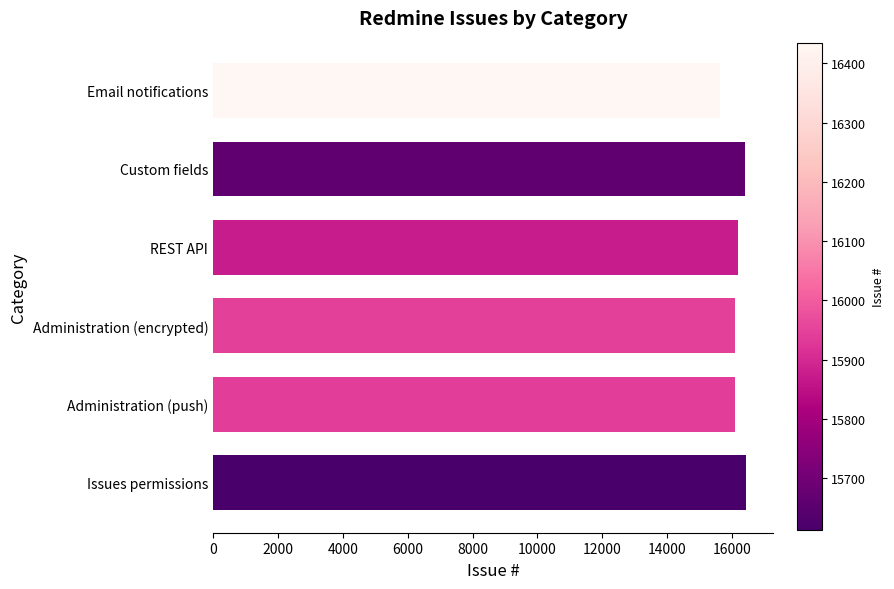

Is it true that the value at Administration (encrypted) is 4562?

False